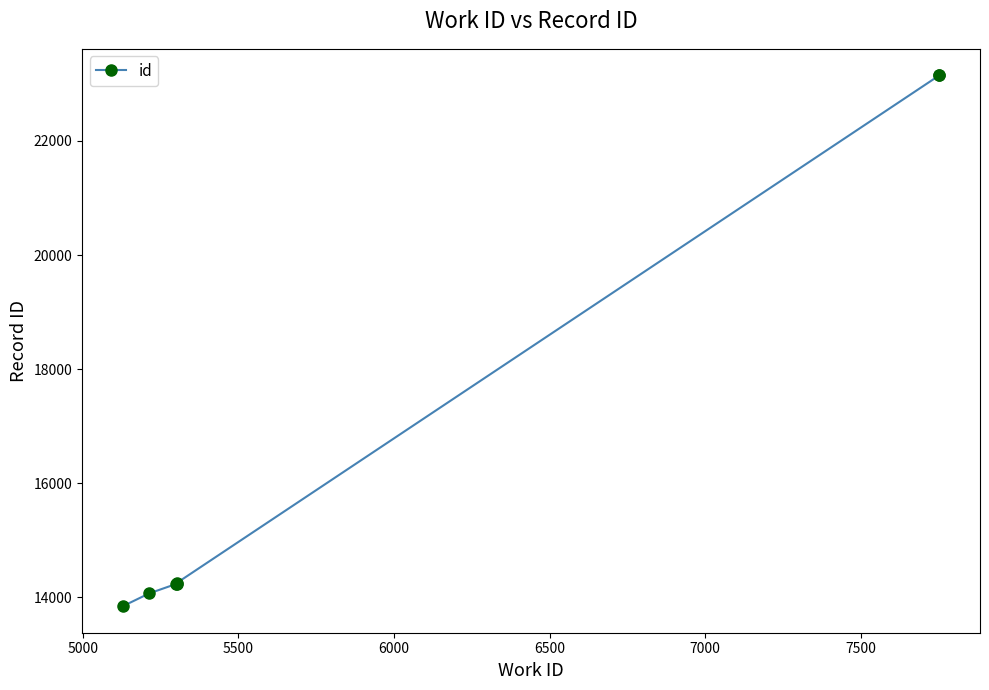

Is it true that the value at 7500 is 40687?

False